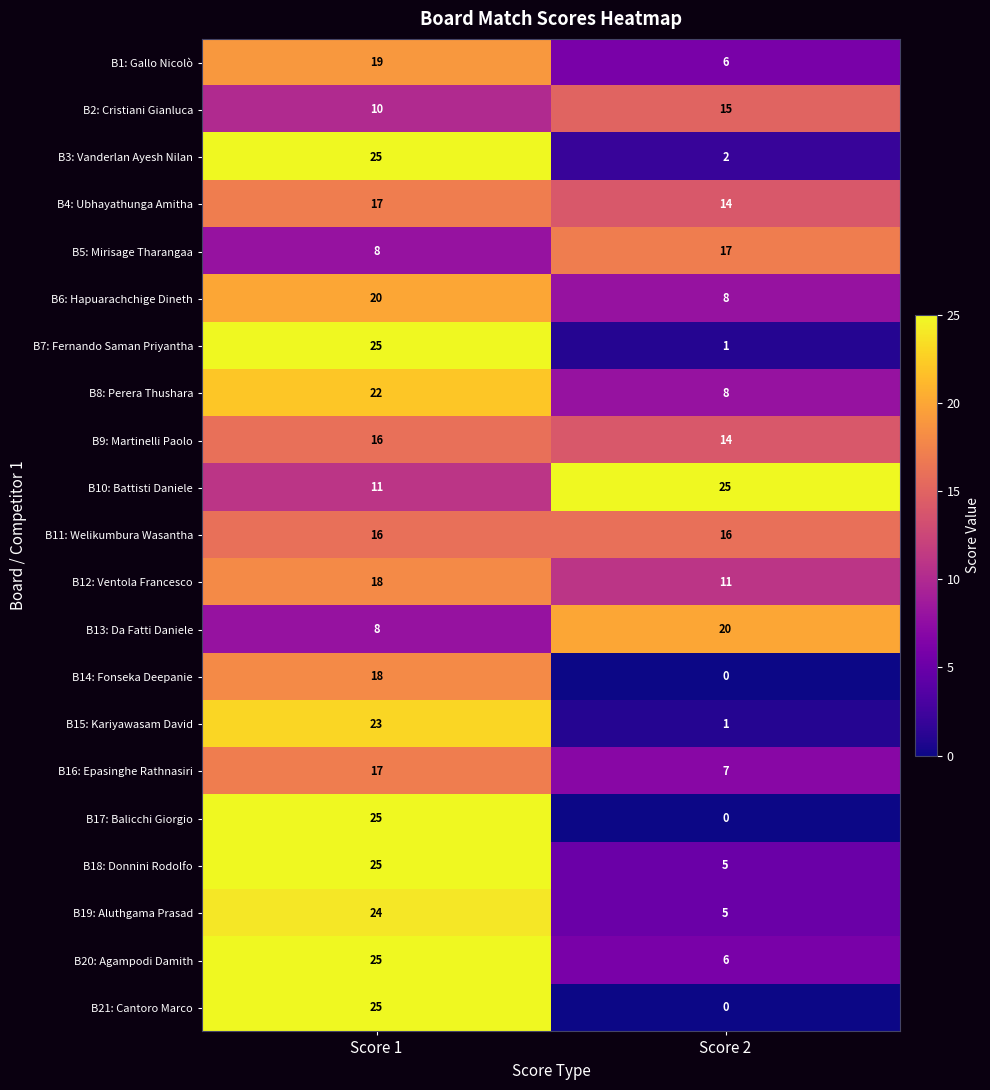

At which category does the chart reach its minimum across all series?

Score 2